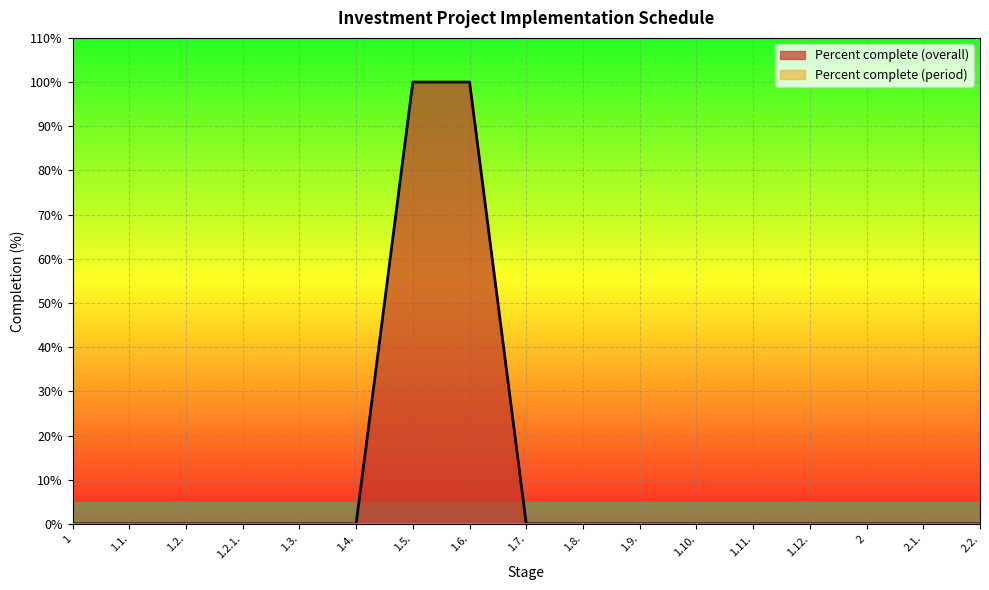

What is the label of the 16th point from the left?

2.1.